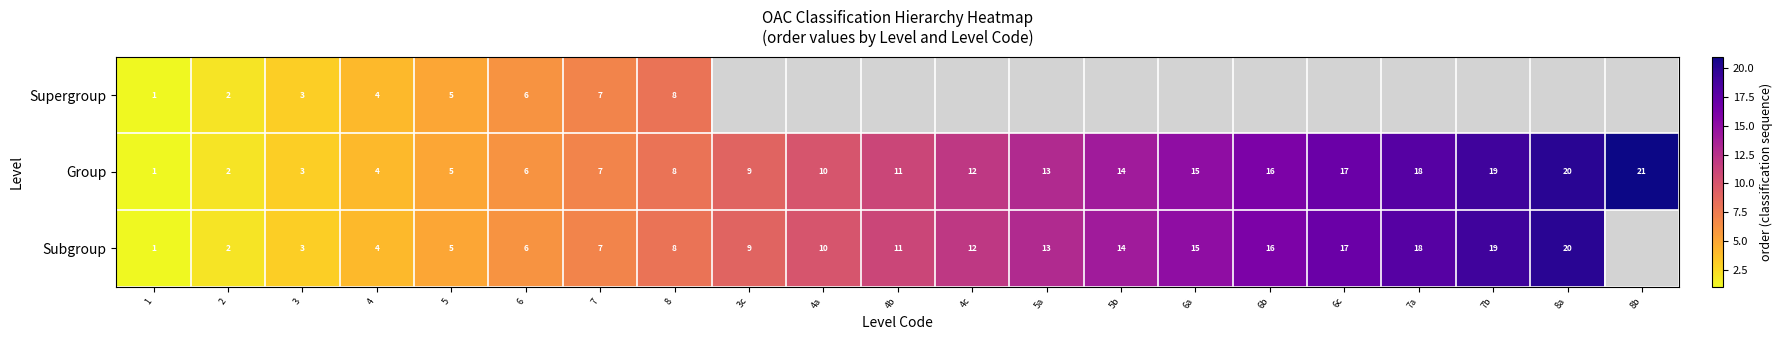

List the labels in order of Group value, largest first.

8b, 8a, 7b, 7a, 6c, 6b, 6a, 5b, 5a, 4c, 4b, 4a, 3c, 8, 7, 6, 5, 4, 3, 2, 1